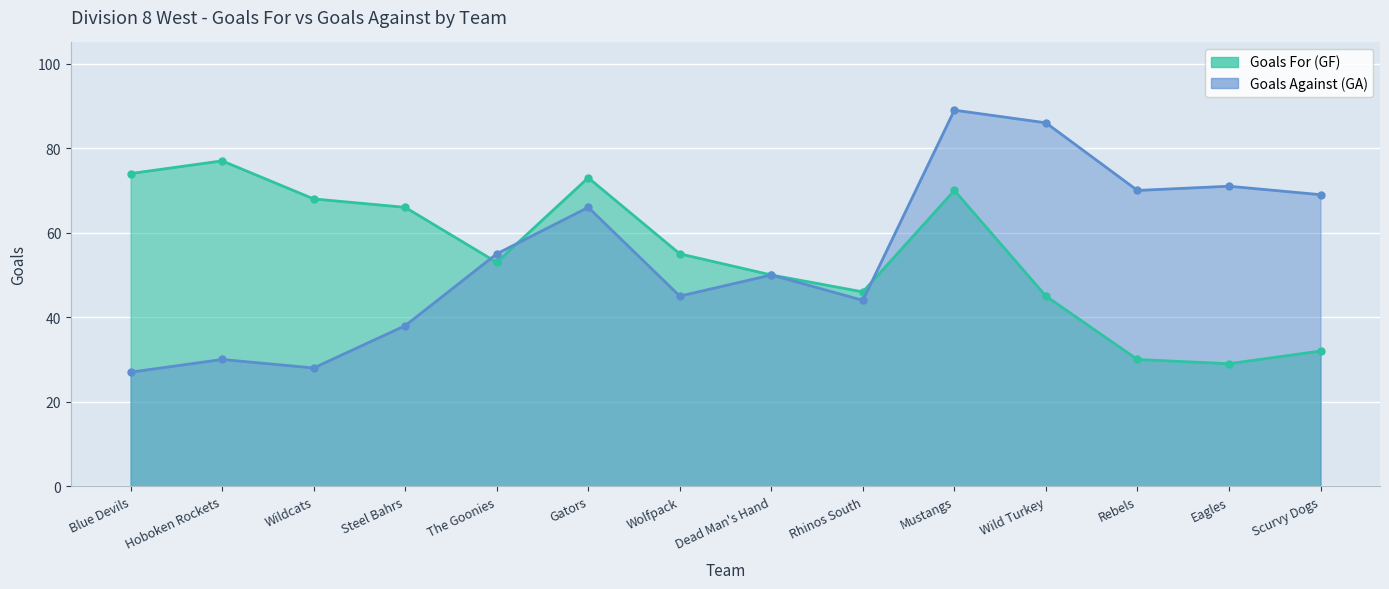

True or false: GF and GA intersect in this chart.

True